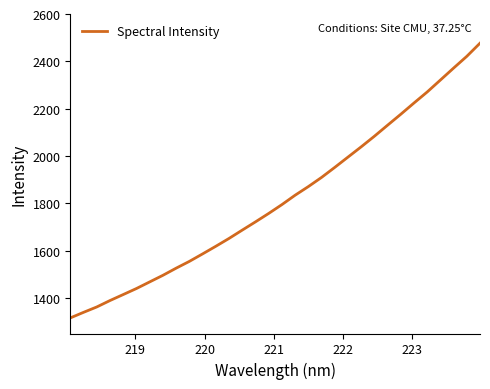

What is the difference between the maximum and minimum values?

1160.6